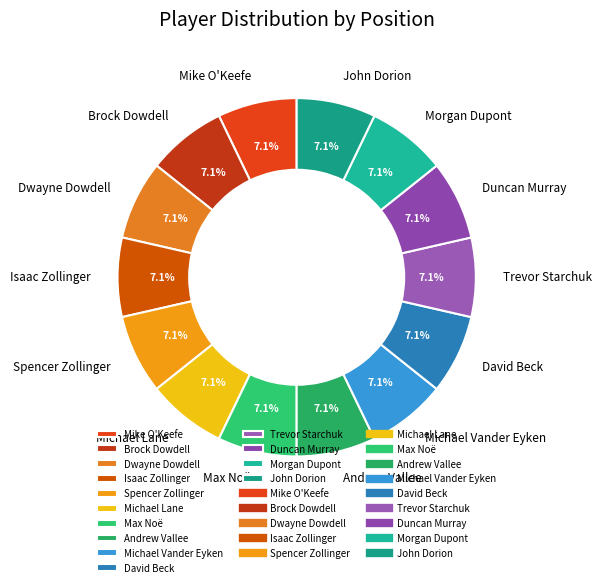

Count the number of slices in the pie.

14